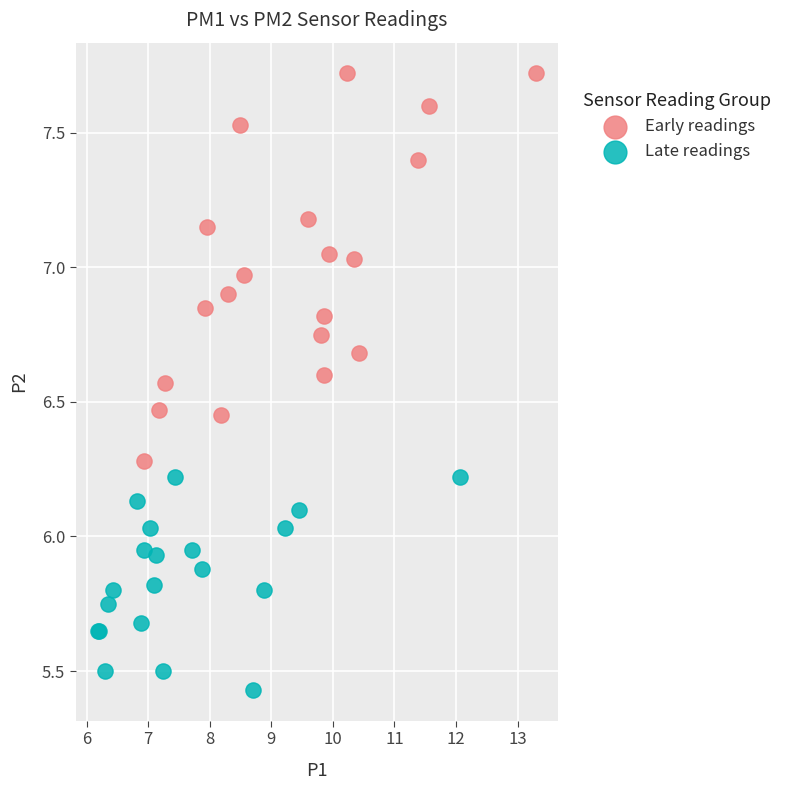

Which series contains the highest Y value?

Early readings